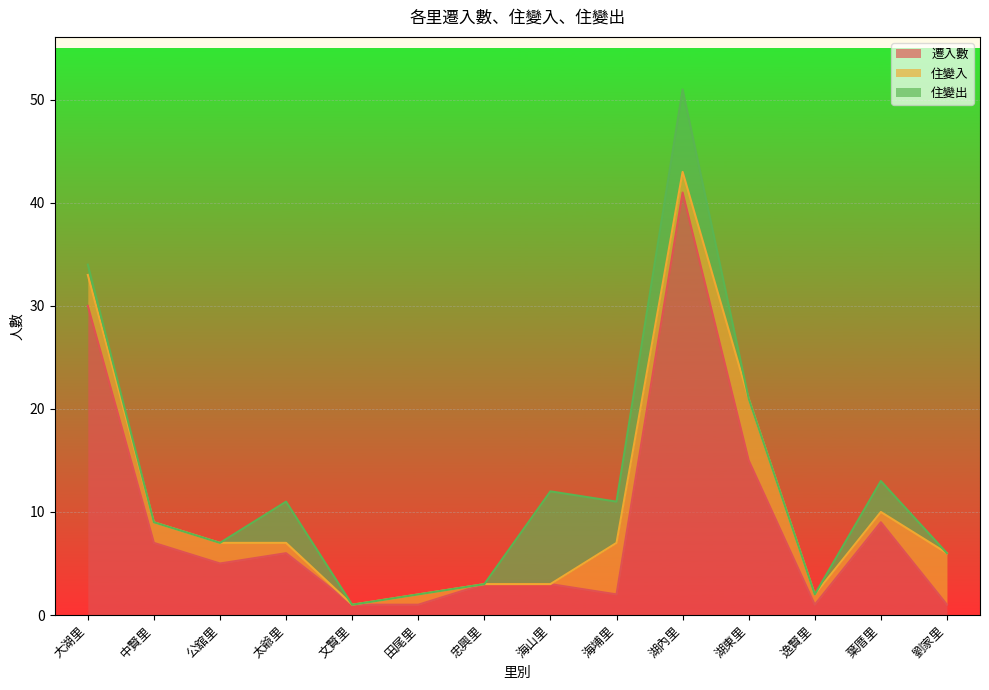

How many series are shown in this chart?

3